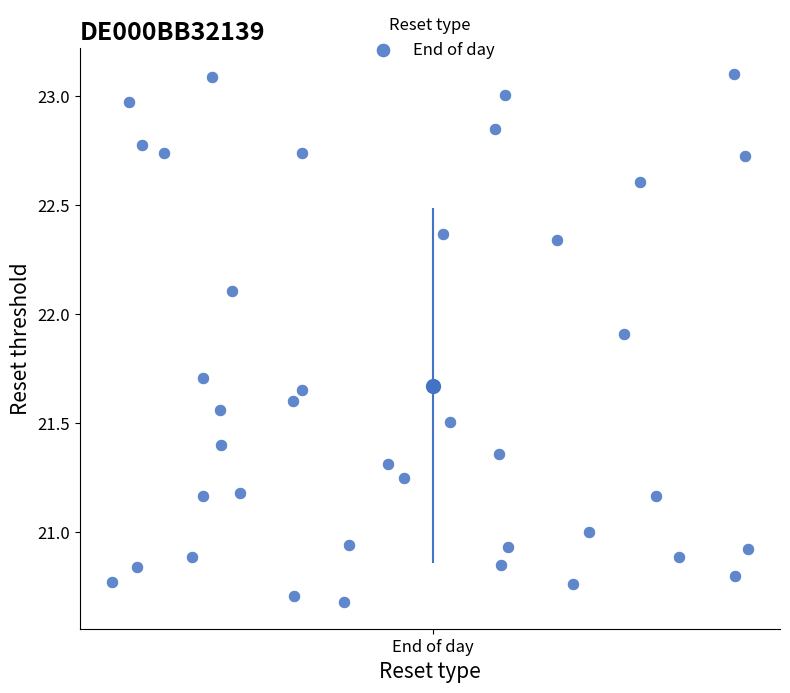

What is the range of Y values (max minus min)?

2.4